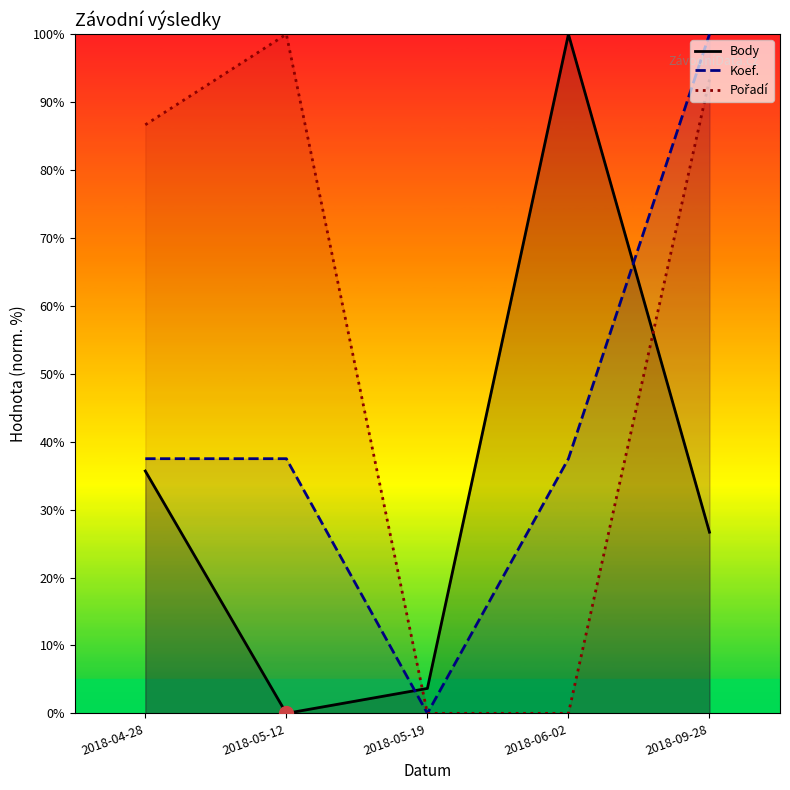

Which series has the widest spread of values?

Body